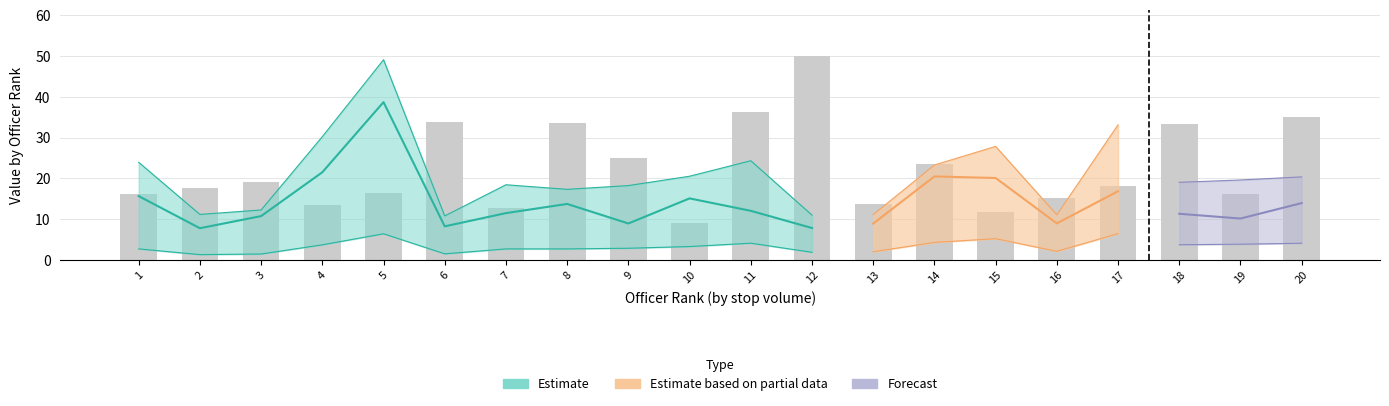

List the labels in order of value, largest first.

12, 11, 20, 6, 8, 18, 9, 14, 3, 17, 2, 5, 1, 19, 16, 13, 4, 7, 15, 10